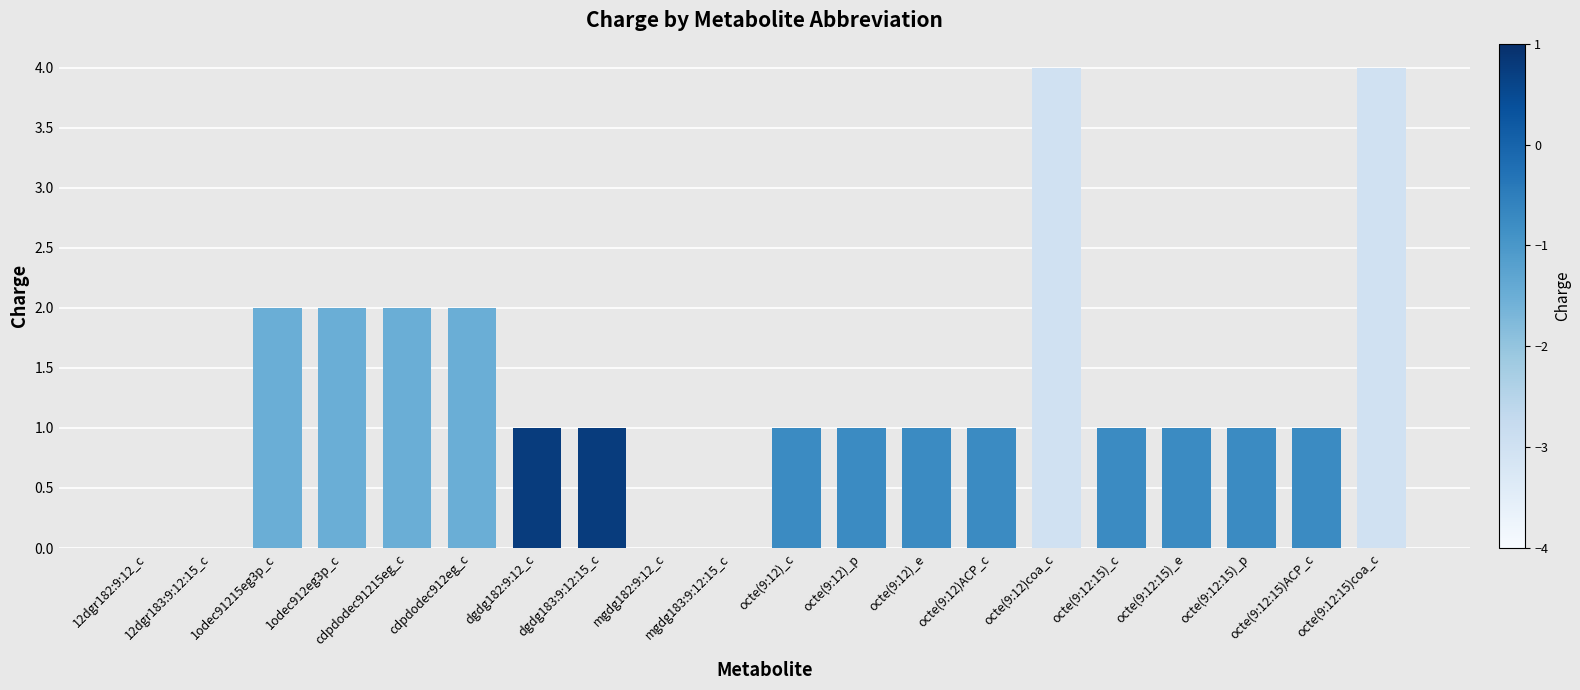

What is the sum of all values?

26